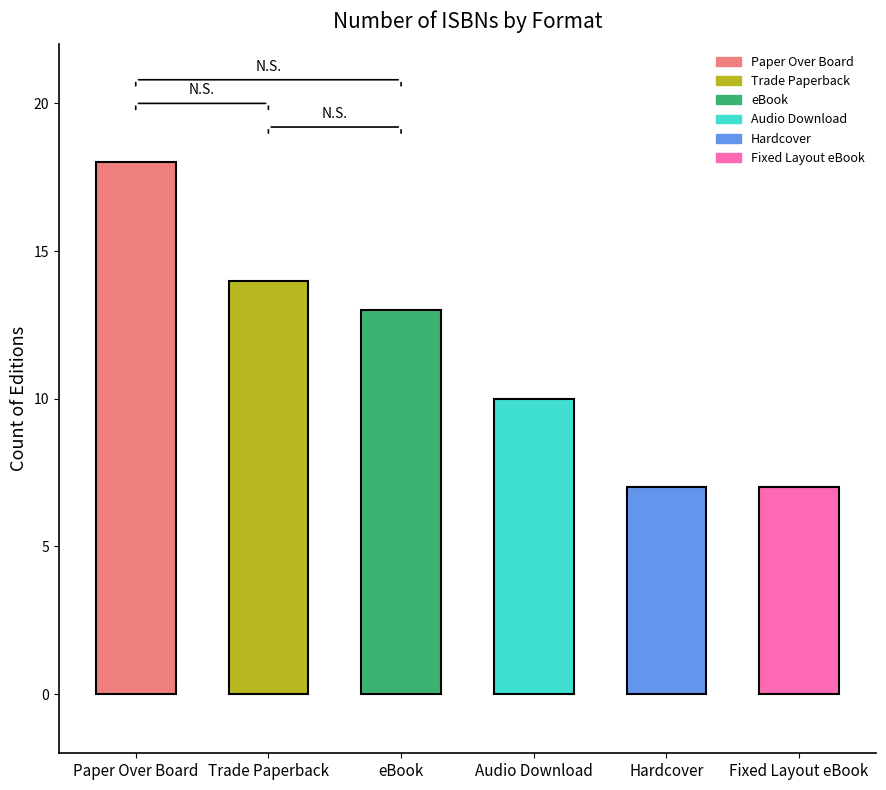

Does the chart contain stacked bars?

No